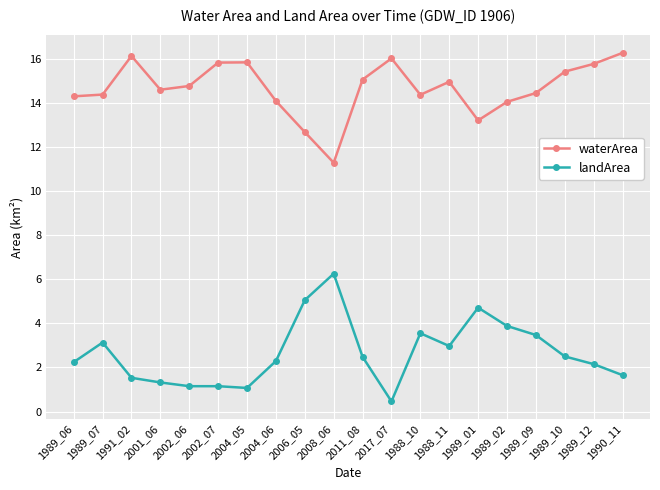

What is the maximum value shown in the chart?

16.3